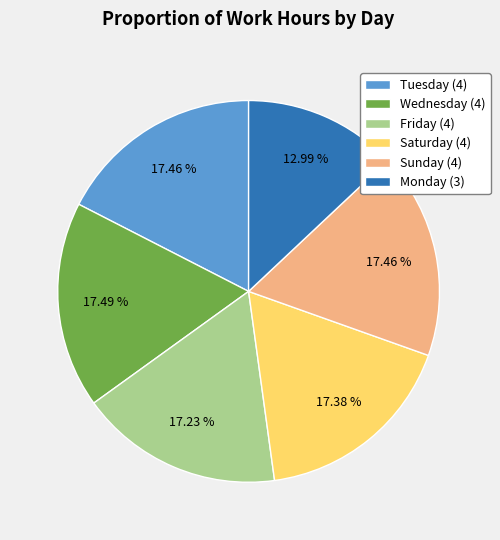

Count the number of slices in the pie.

6